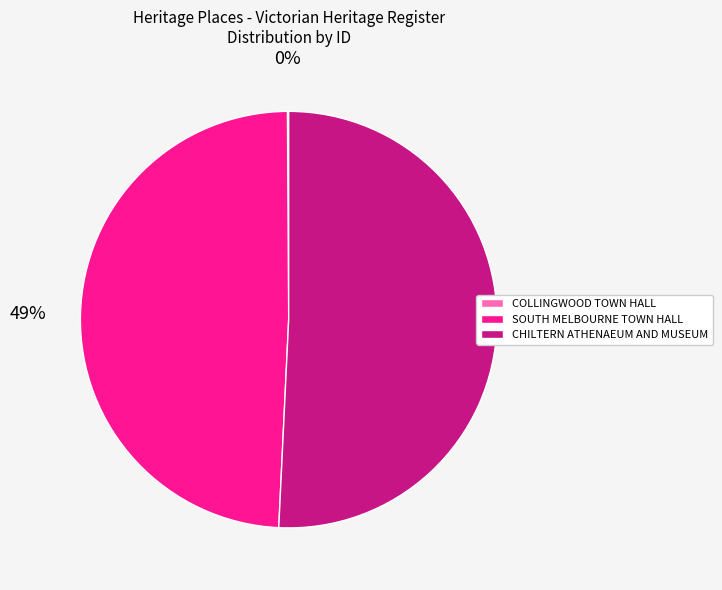

Does CHILTERN ATHENAEUM AND MUSEUM represent more than half of the total?

Yes